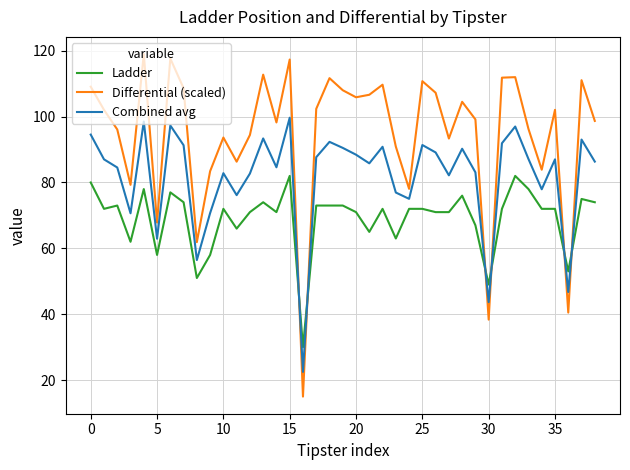

What is the difference between the maximum and minimum values in the Ladder series?

52.0